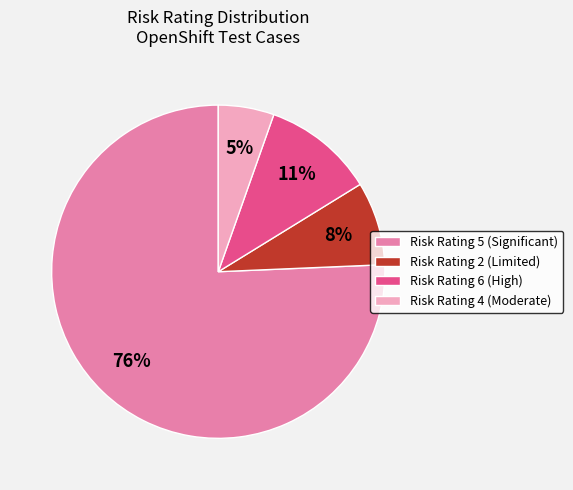

Which category has the biggest portion of the pie?

Risk Rating 5 (Significant)